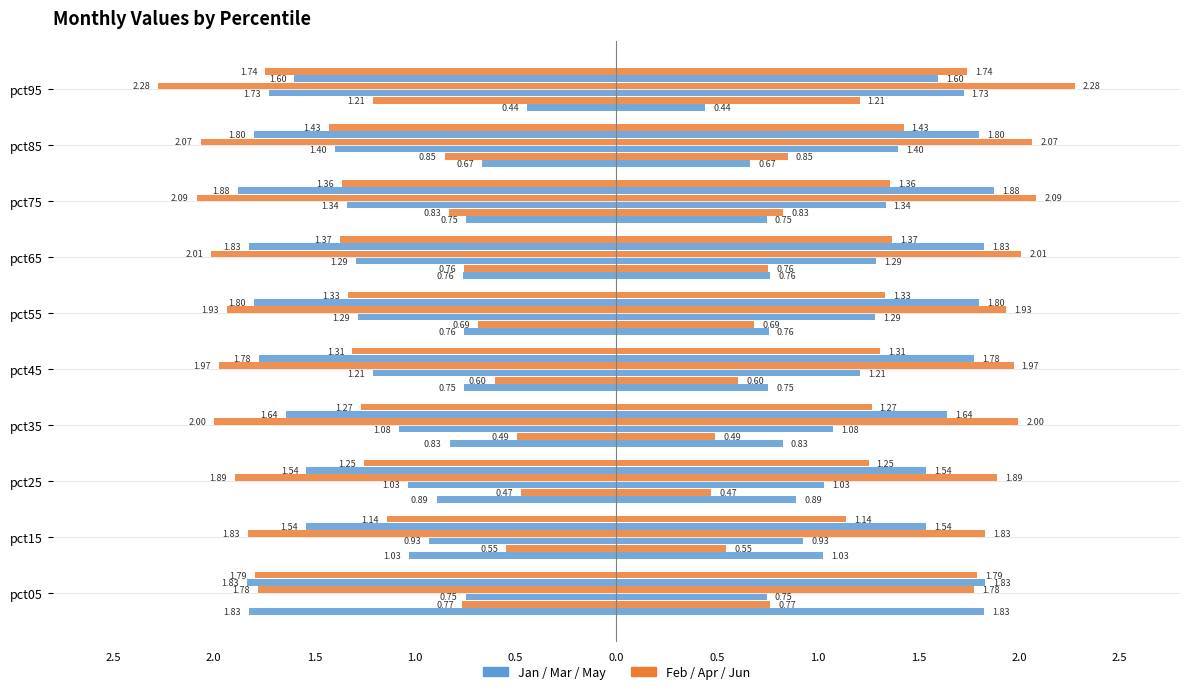

Are the bars horizontal?

Yes